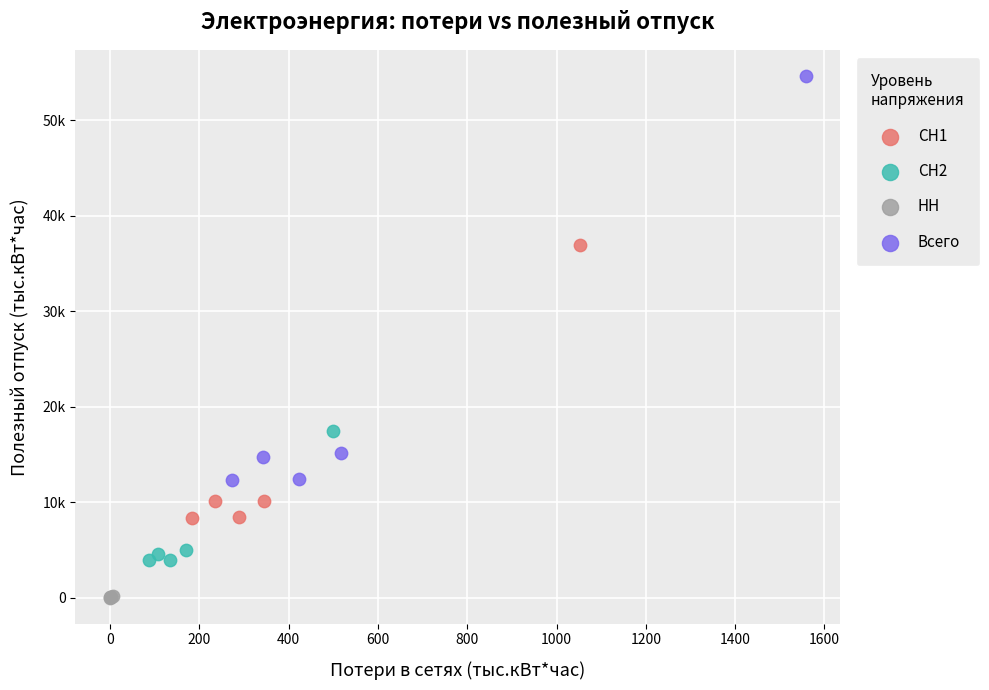

Which series contains the lowest Y value?

НН